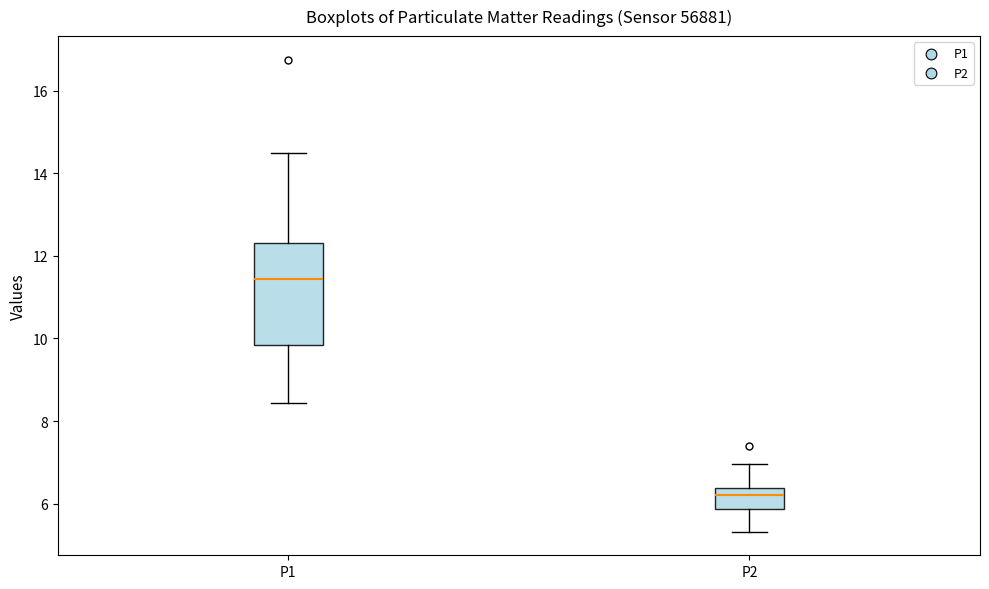

Where does the upper whisker of the box for P2 end on the y-axis? The values are not printed on the chart, so give them approximately, as read against the axis.

7.0